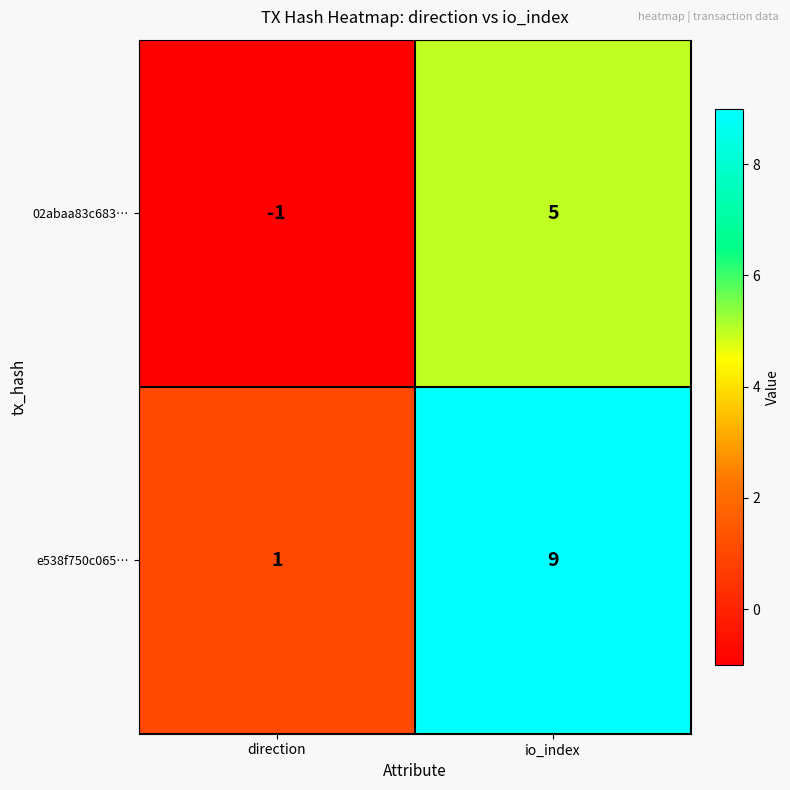

Rank the categories by e538f750c065… value from lowest to highest.

direction, io_index